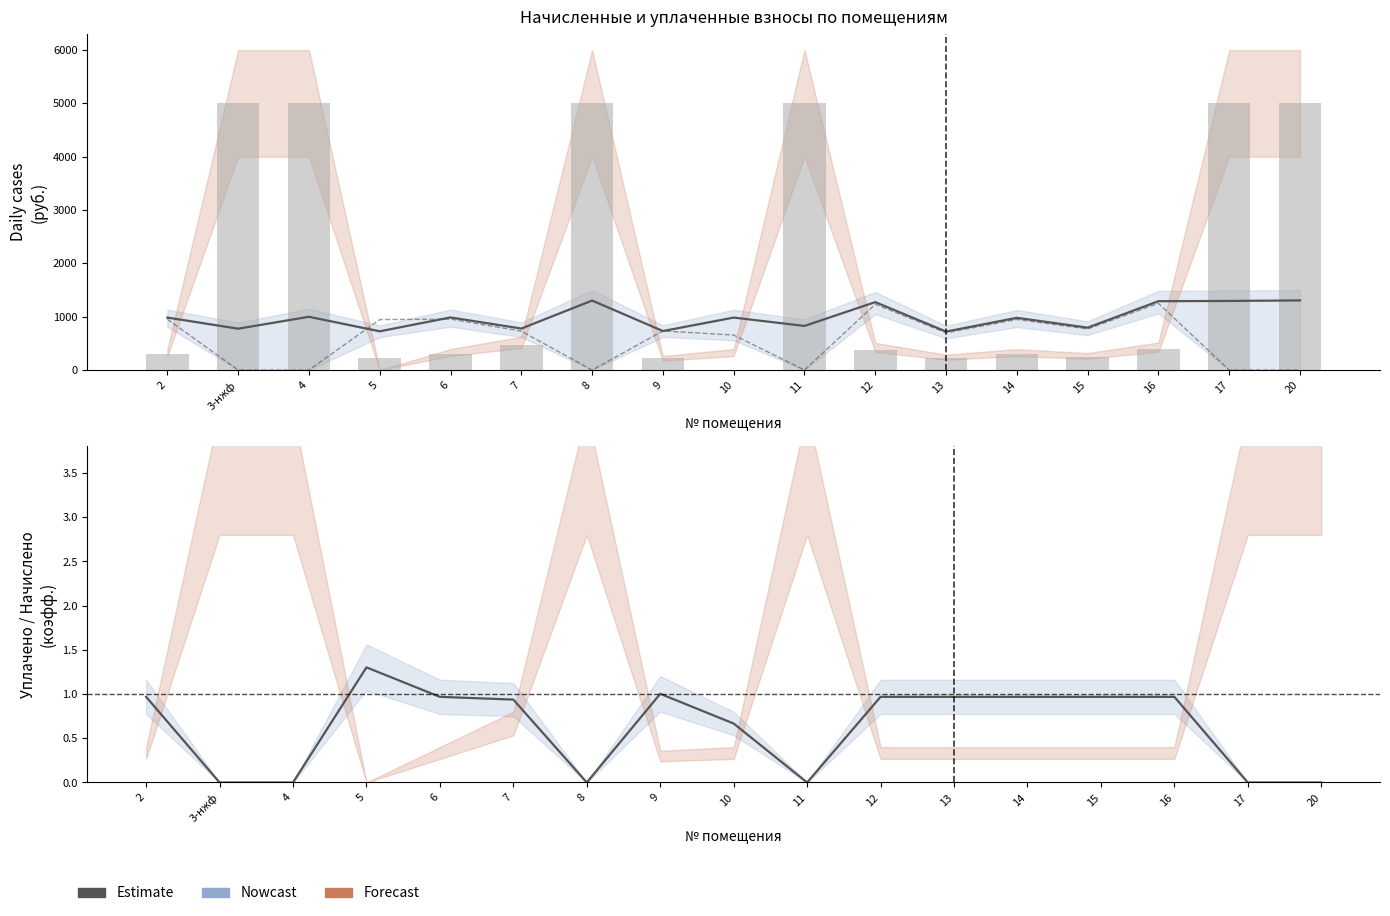

Which category has the lowest value across all series?

3-нжф